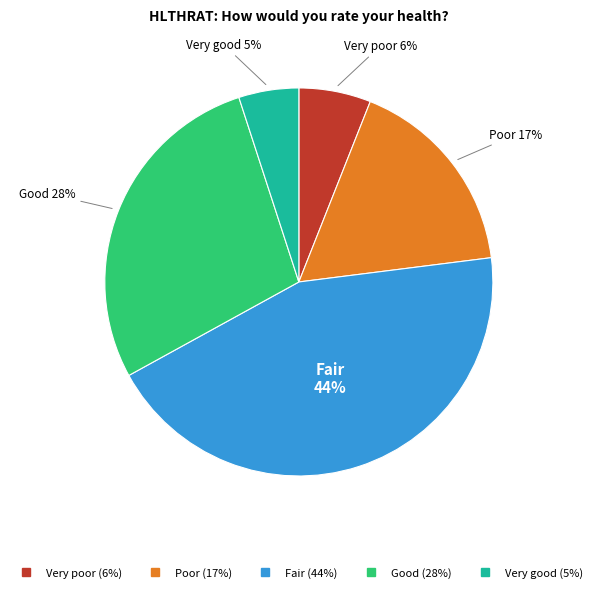

Between Very poor and Good, which is larger?

Good